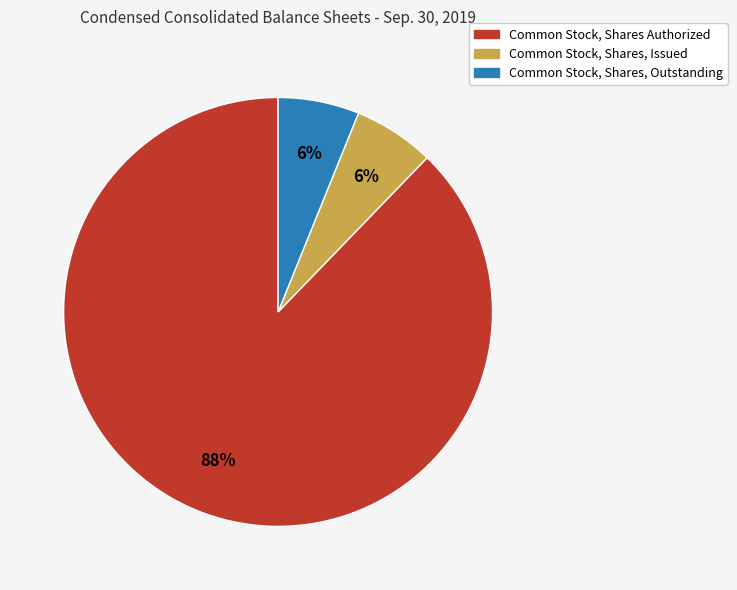

What is the largest slice in the pie chart?

Common Stock, Shares Authorized